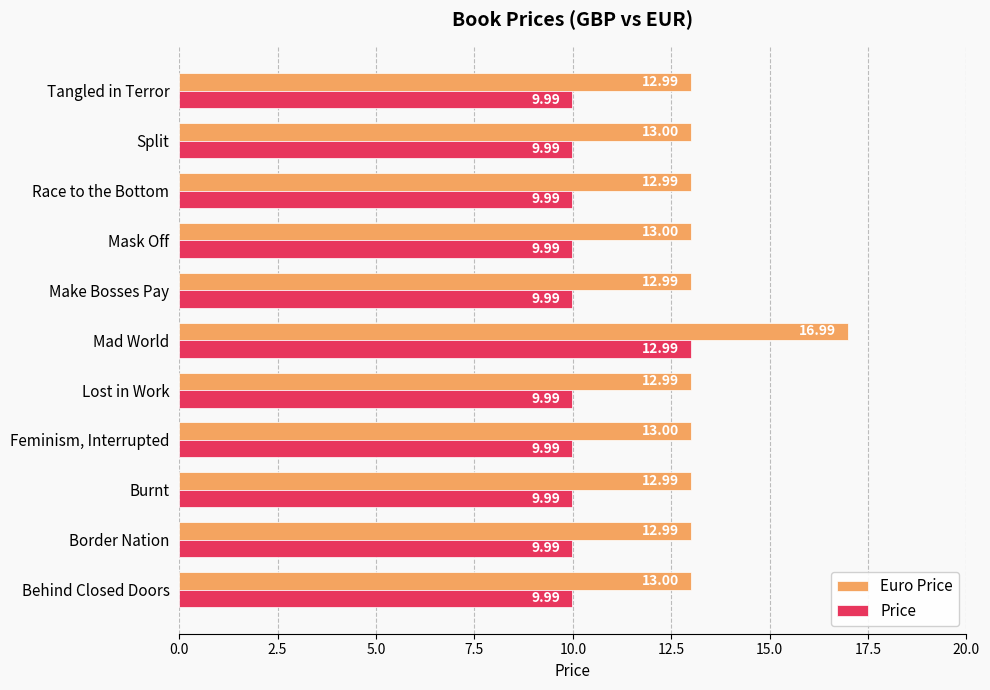

List the series in order of their overall mean, highest first.

Euro Price, Price